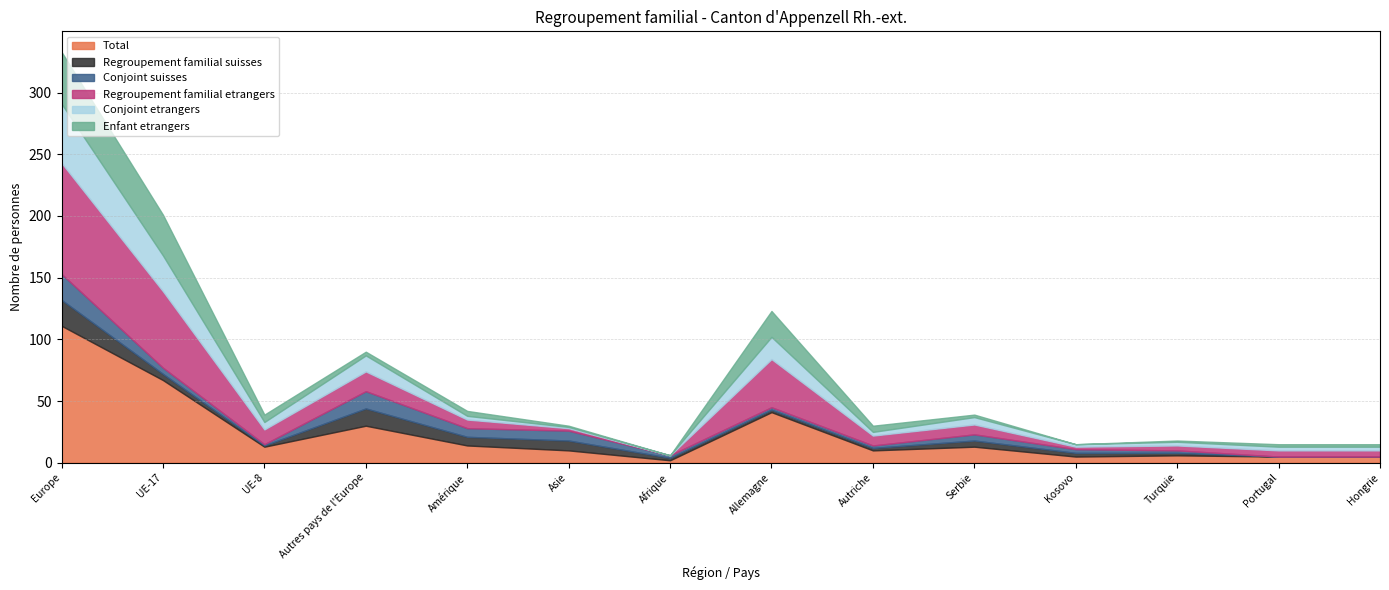

What is the label of the 5th point from the right?

Serbie